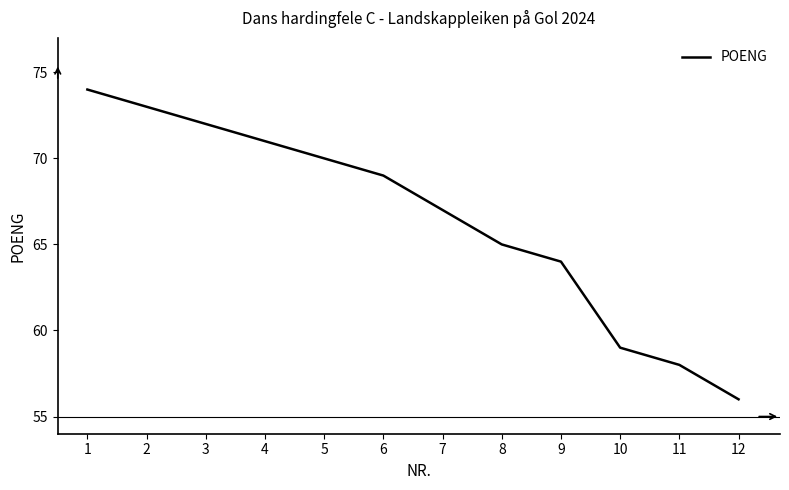

Does the chart have visible grid lines?

No